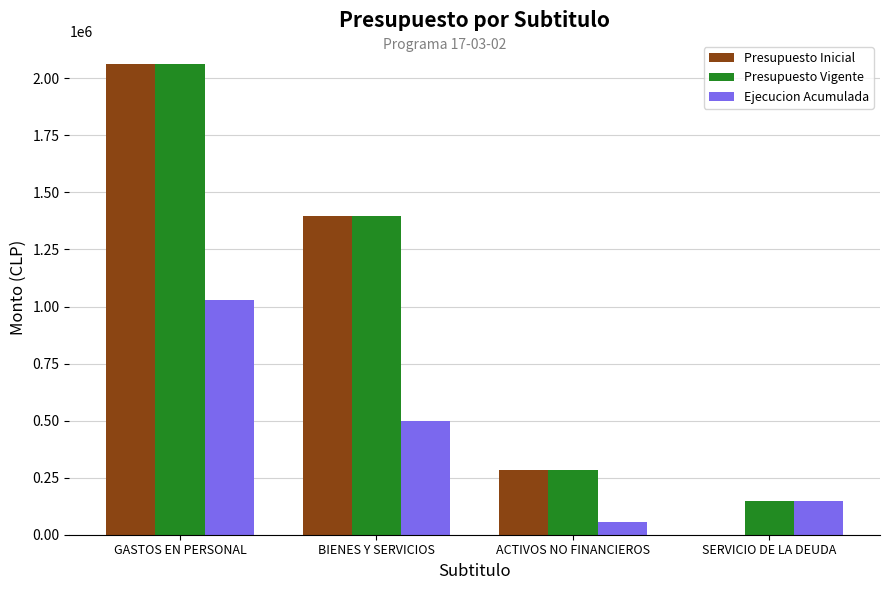

How many groups of bars are there?

4